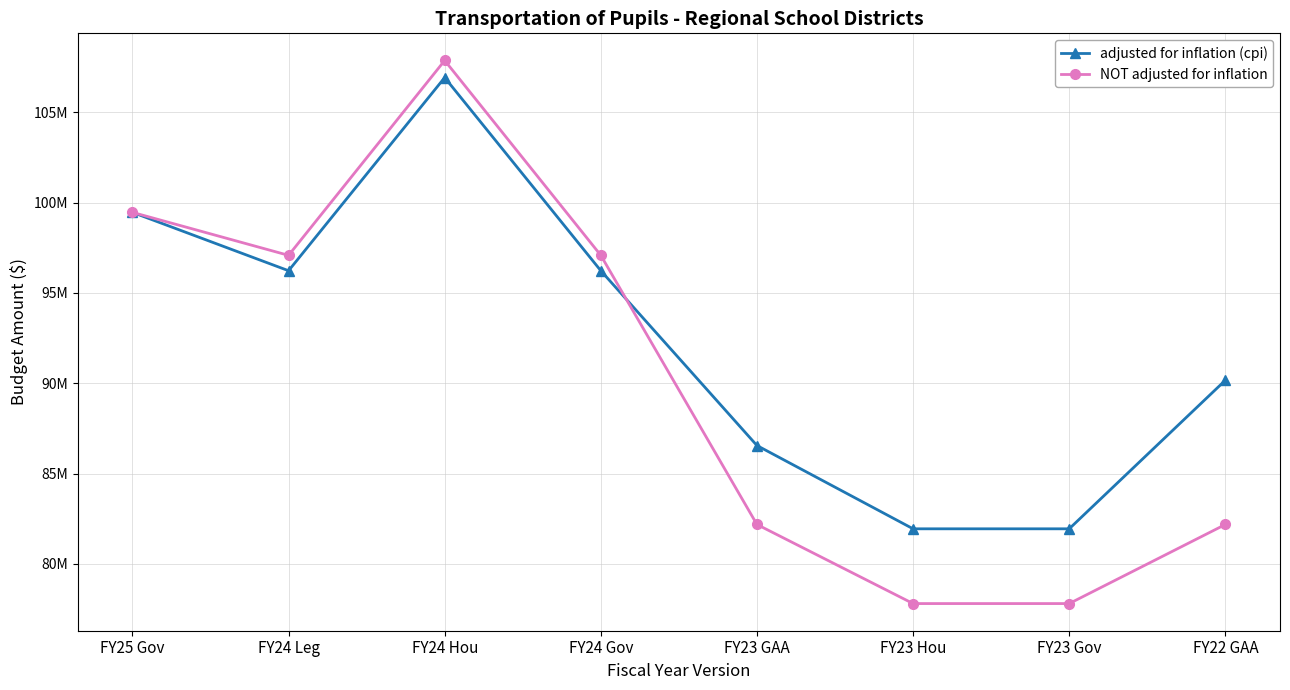

Rank the categories by NOT adjusted for inflation value from highest to lowest.

FY24 Hou, FY25 Gov, FY24 Leg, FY24 Gov, FY23 GAA, FY22 GAA, FY23 Hou, FY23 Gov